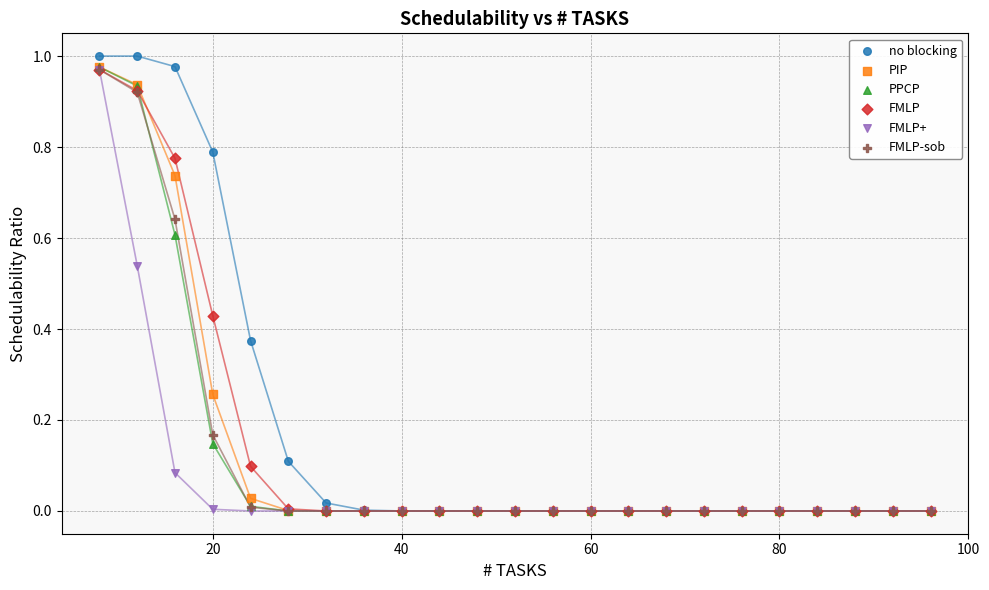

Which series has the widest spread of Y values?

no blocking